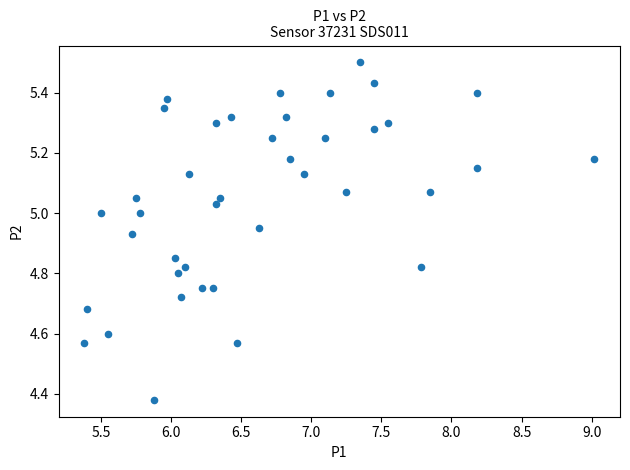

What is the range of Y values (max minus min)?

1.1